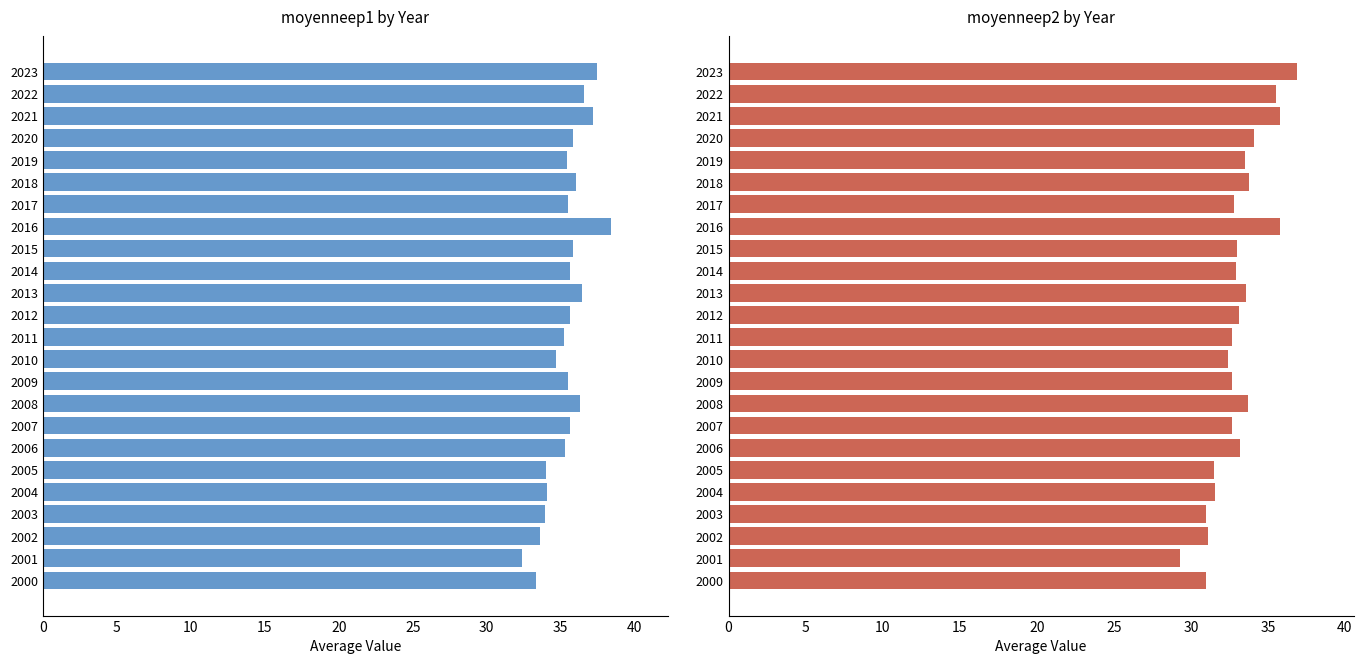

Read the moyenneep1 value at 2018.

36.0